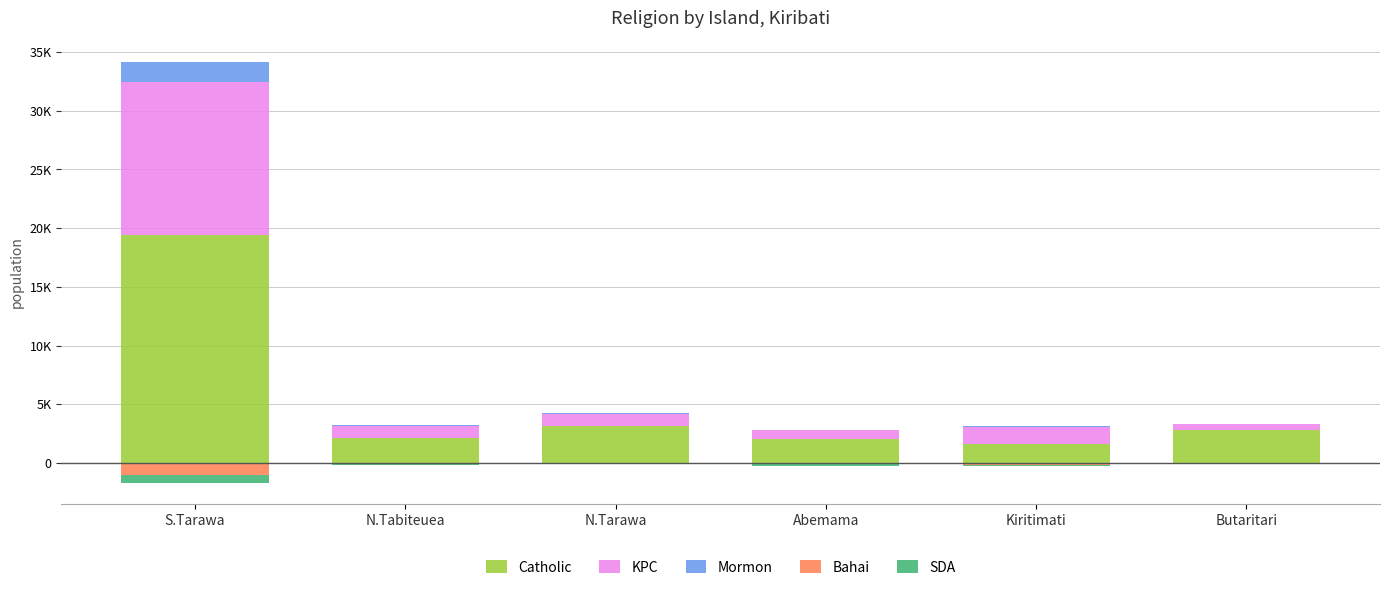

The Mormon series shows 125 at Kiritimati. True or false?

False